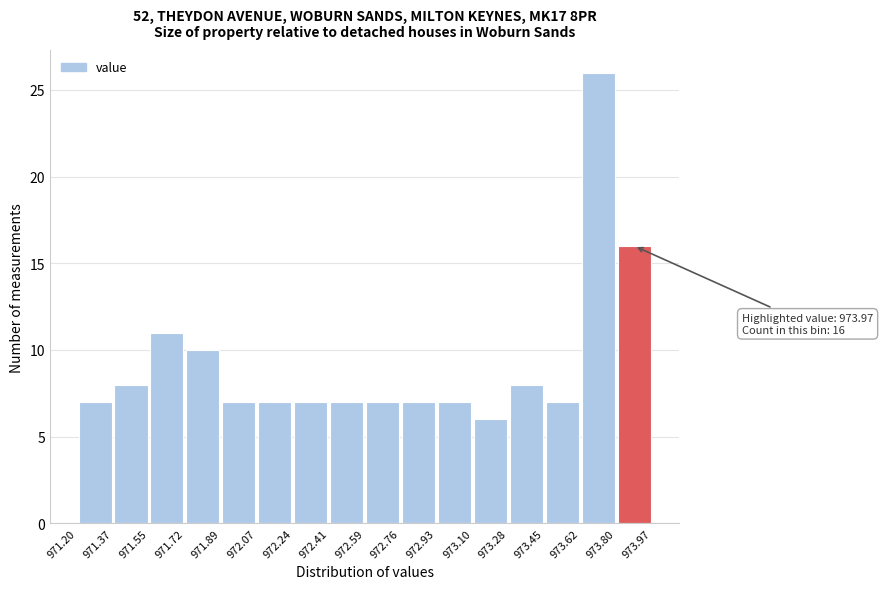

Over which range of the x-axis is the bar tallest?

973.62 to 973.80